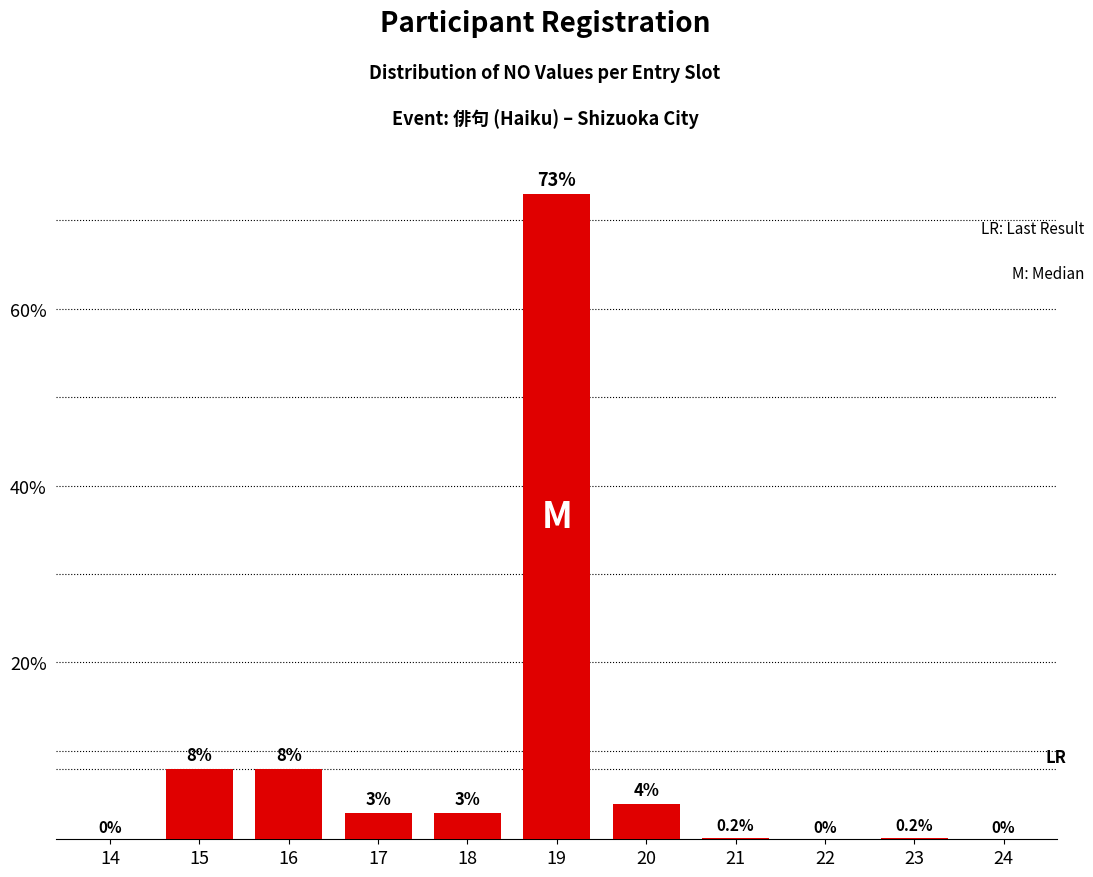

Reading left to right, transcribe all the data shown in this chart.

14=0.0	15=8.0	16=8.0	17=3.0	18=3.0	19=73.0	20=4.0	21=0.2	22=0.0	23=0.2	24=0.0